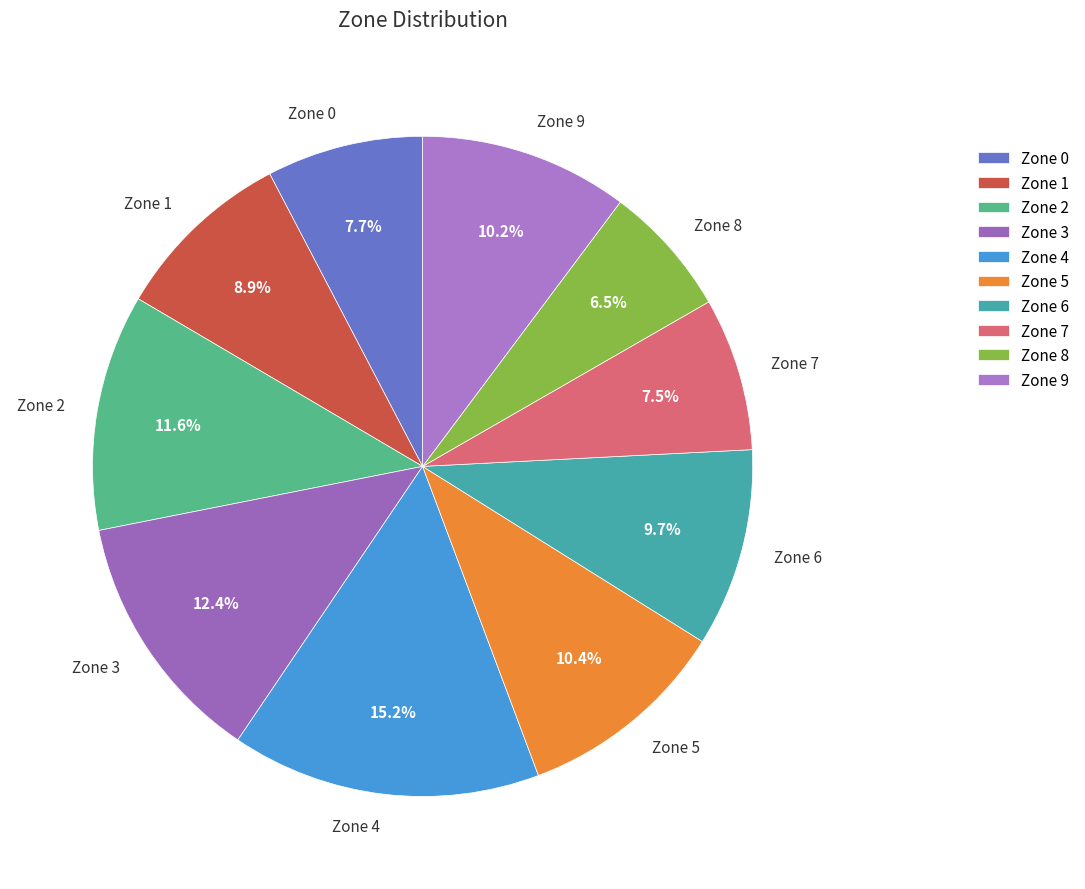

To the nearest percent, what percentage of the pie is Zone 6?

10%